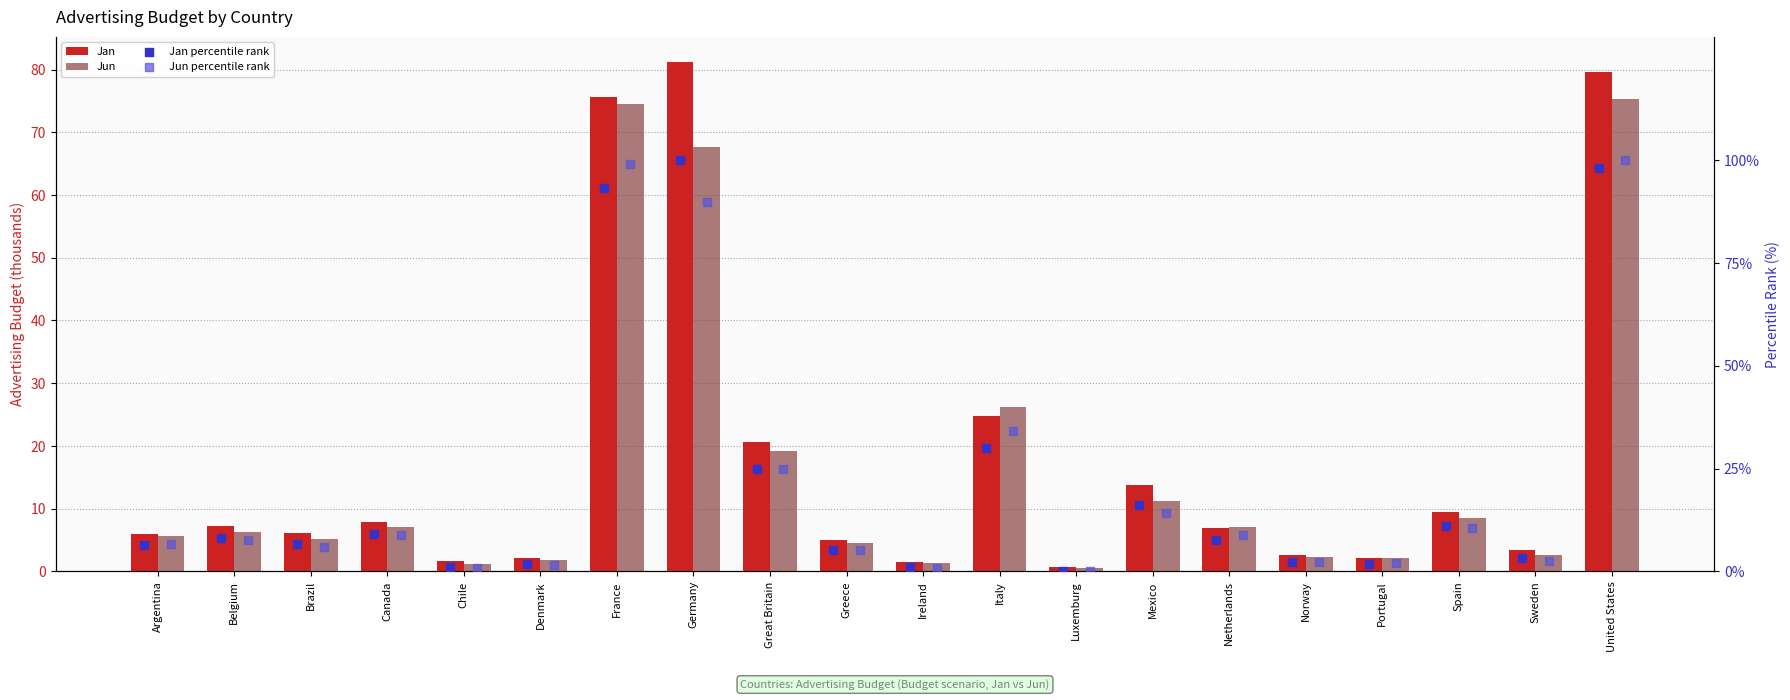

Which series has the largest total across all categories?

Jan percentile rank